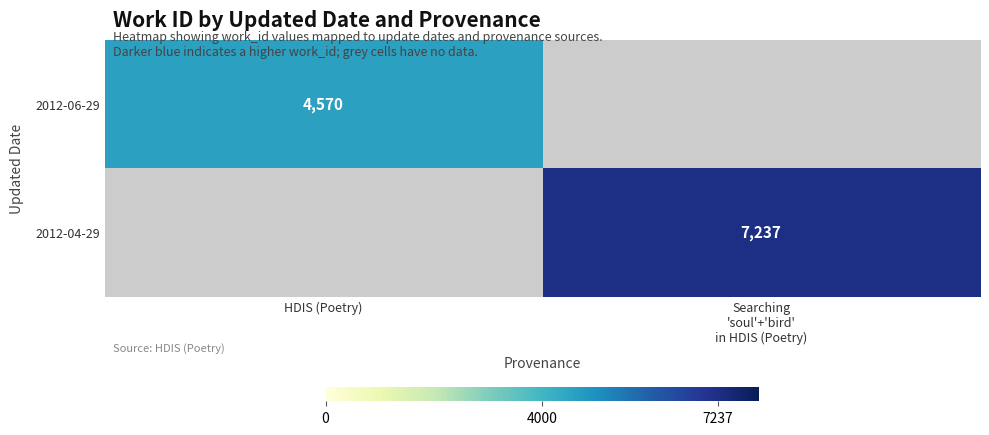

The value of 2012-06-29 at HDIS (Poetry) is 4570. True or false?

True